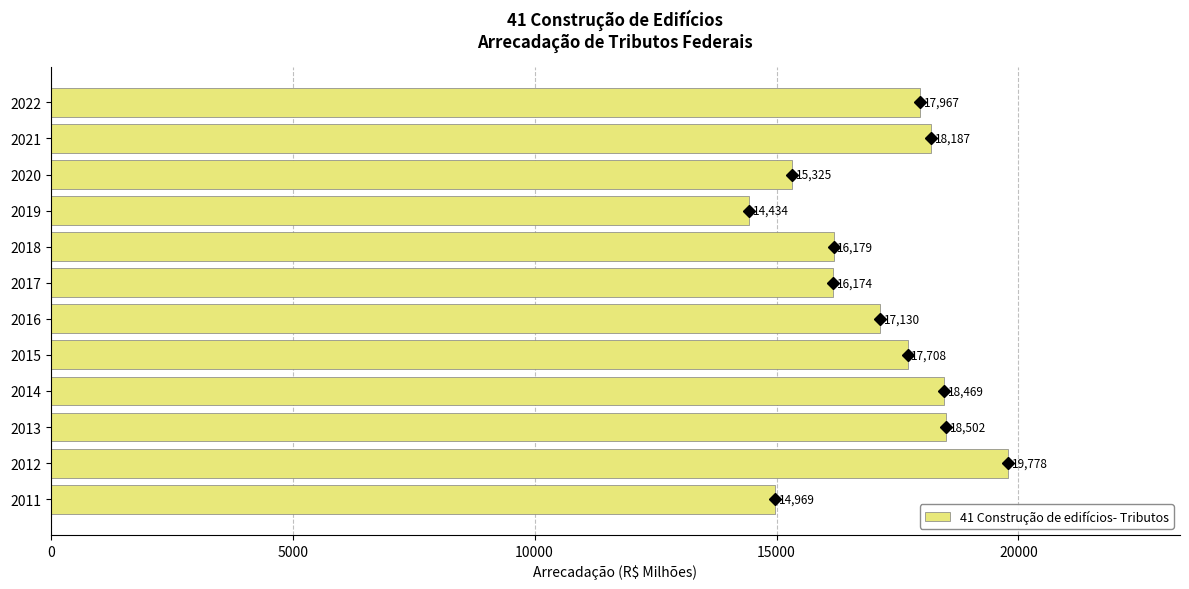

What is the smallest value displayed?

14433.5